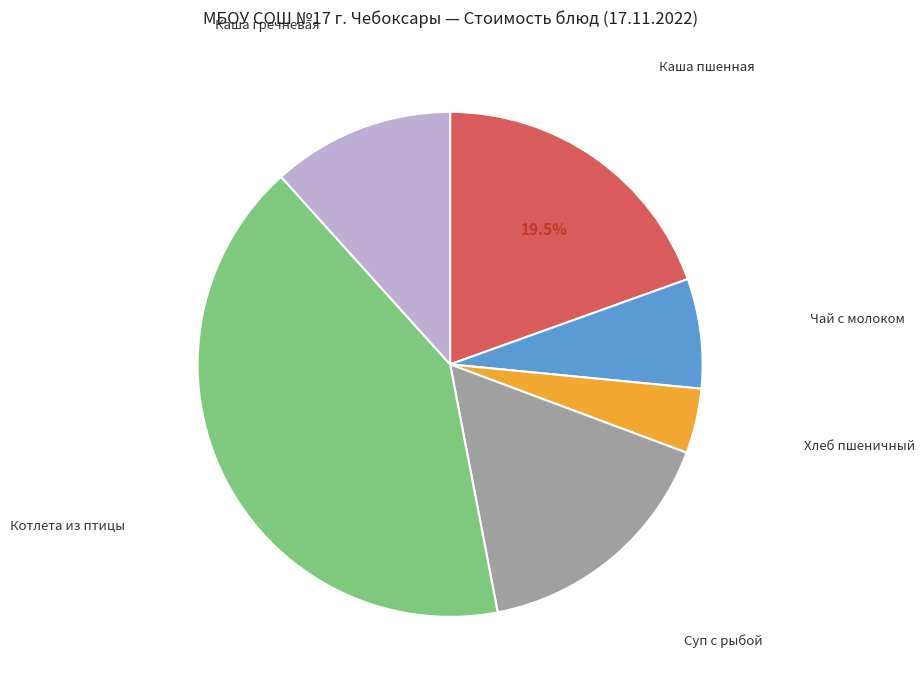

Does any single category account for the majority?

No